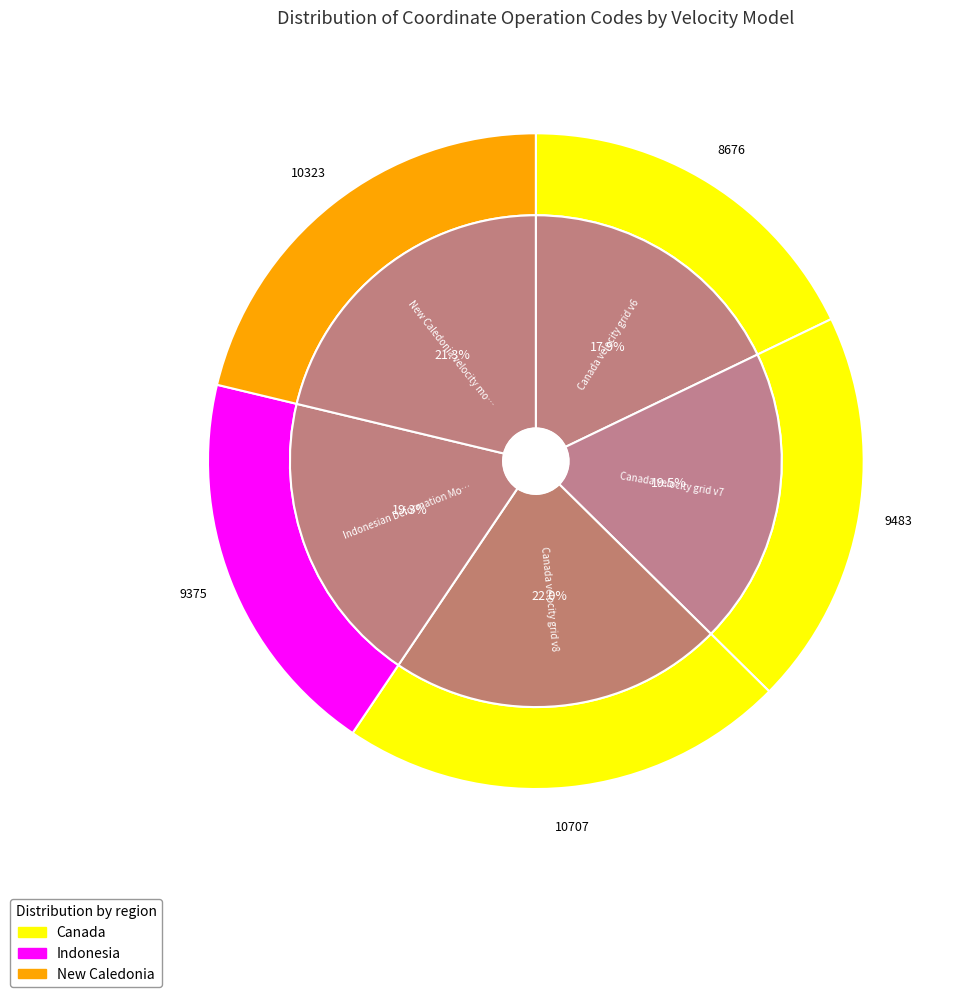

True or false: Canada velocity grid v7 accounts for 20% of the total.

True